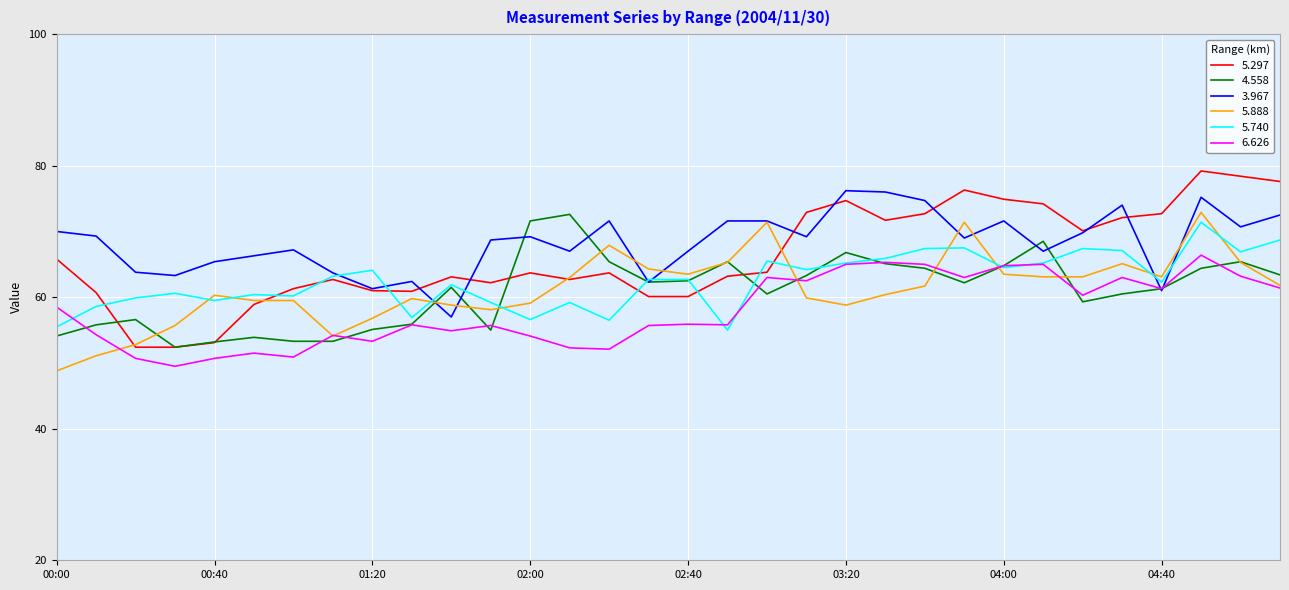

What is the highest value of the 6.626 series?

66.4